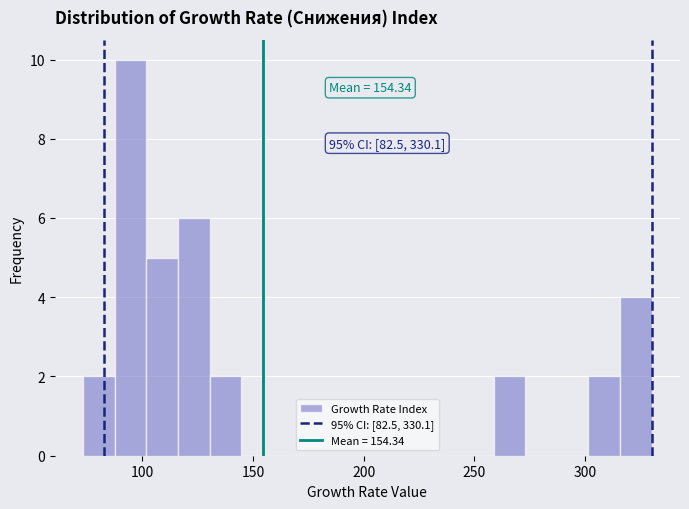

Read against the x-axis, roughly where is the centre of the tallest bar?

95